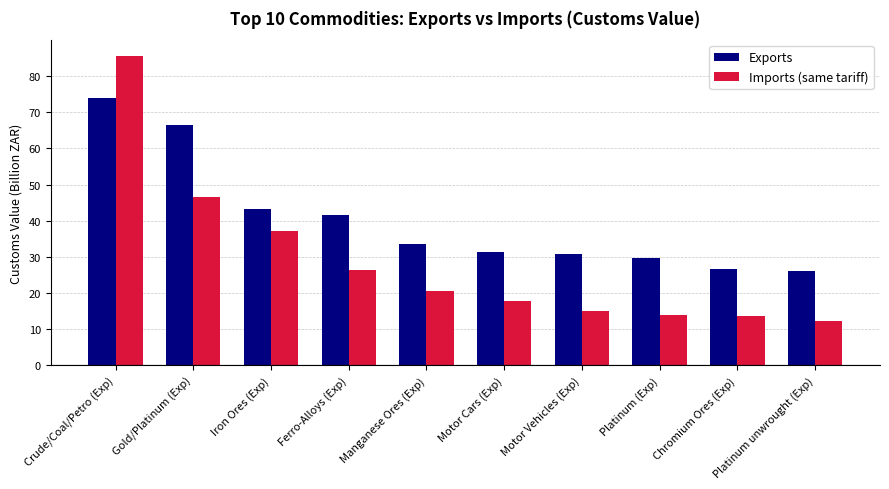

Count the number of categories in the chart.

10